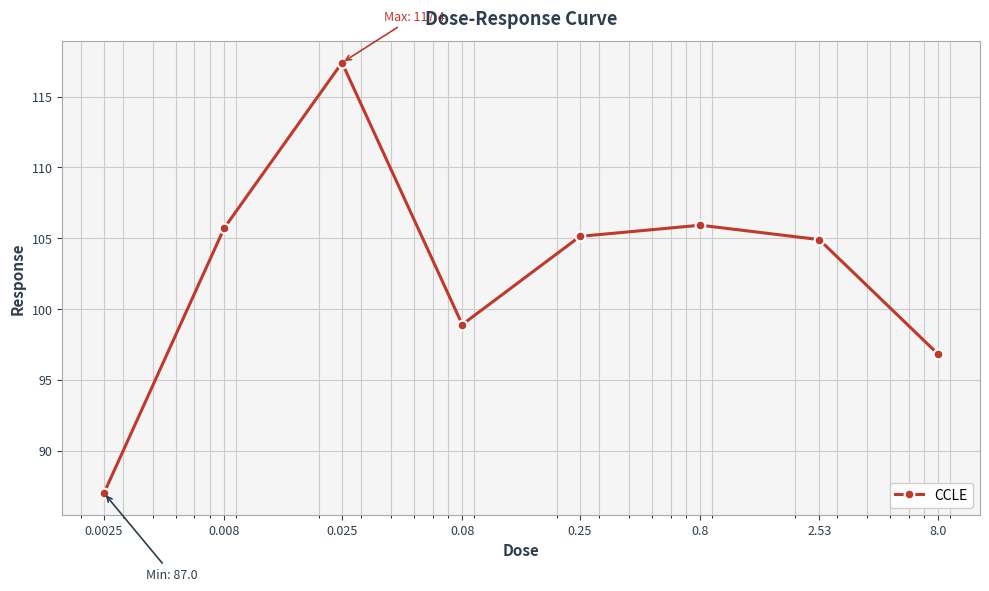

What is the average value?

102.7